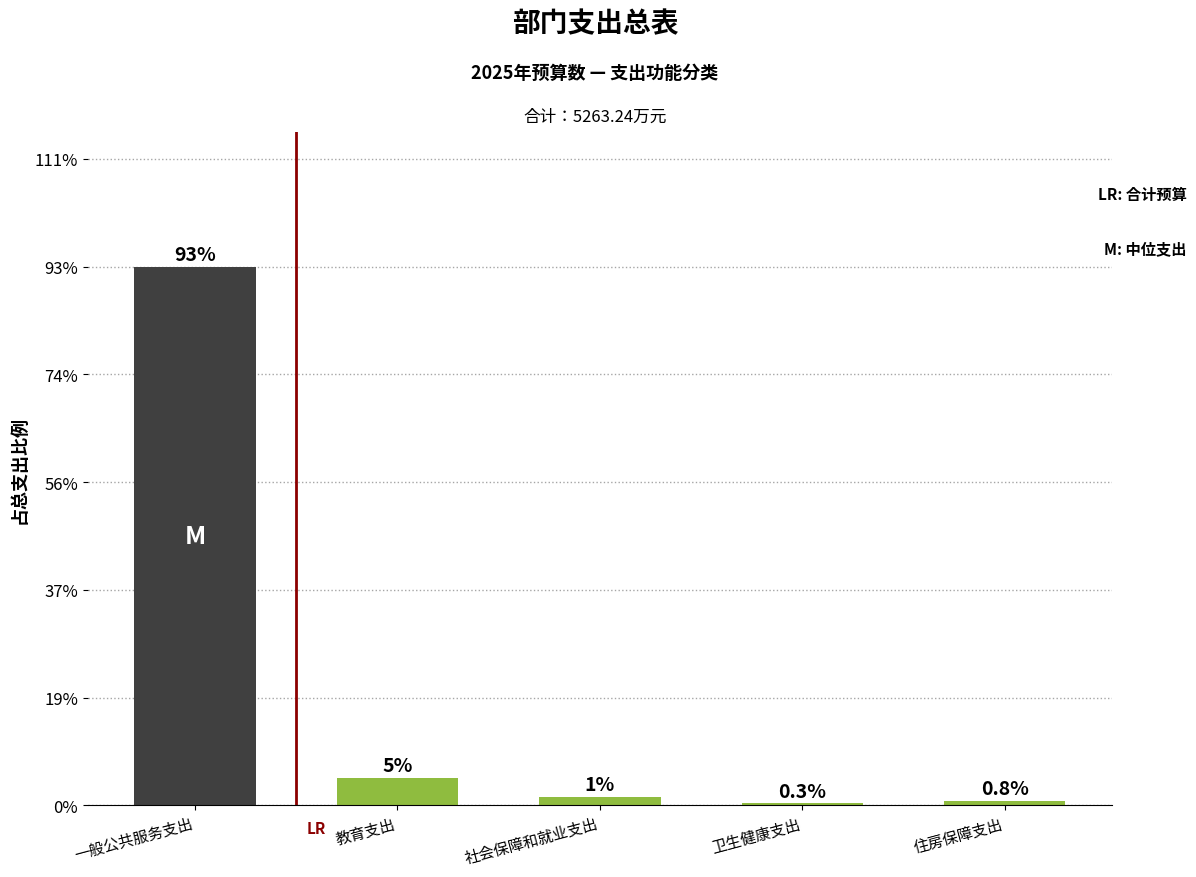

What is the change in value from 一般公共服务支出 to 卫生健康支出?

-92.4